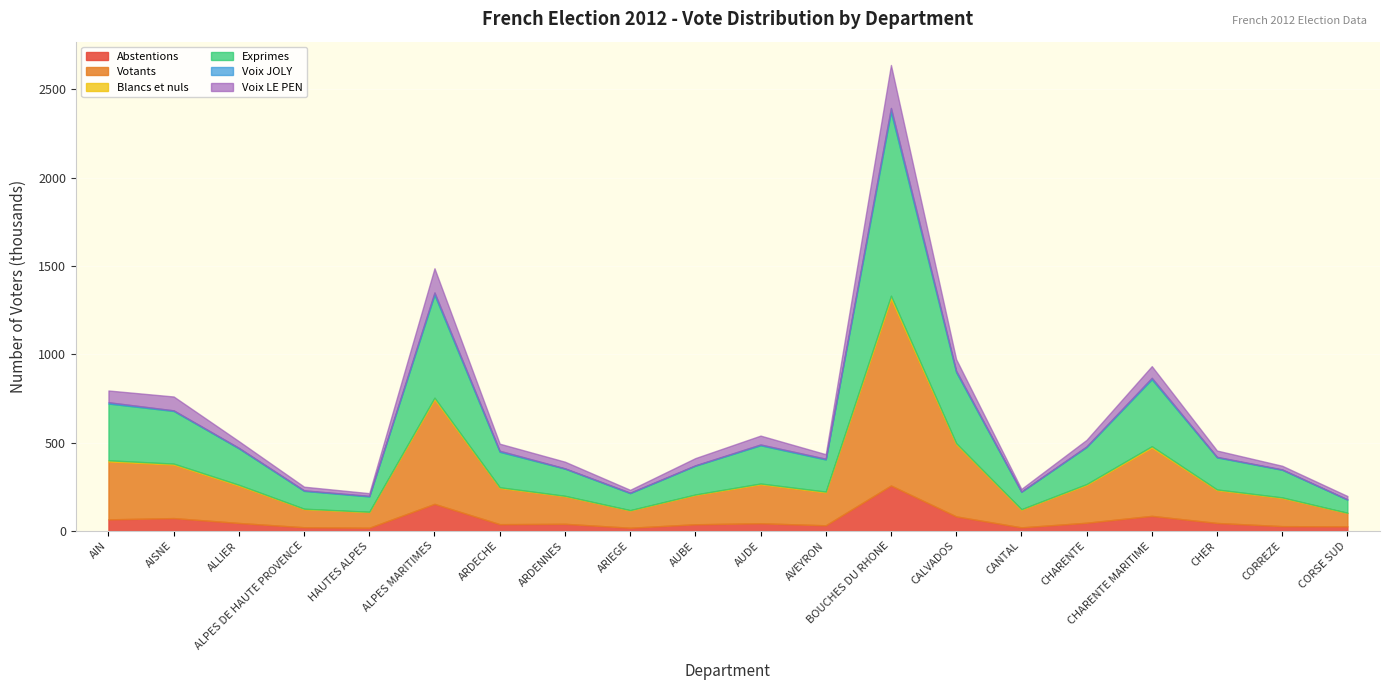

What are all the series names shown in the legend?

Abstentions, Votants, Blancs et nuls, Exprimes, Voix JOLY, Voix LE PEN